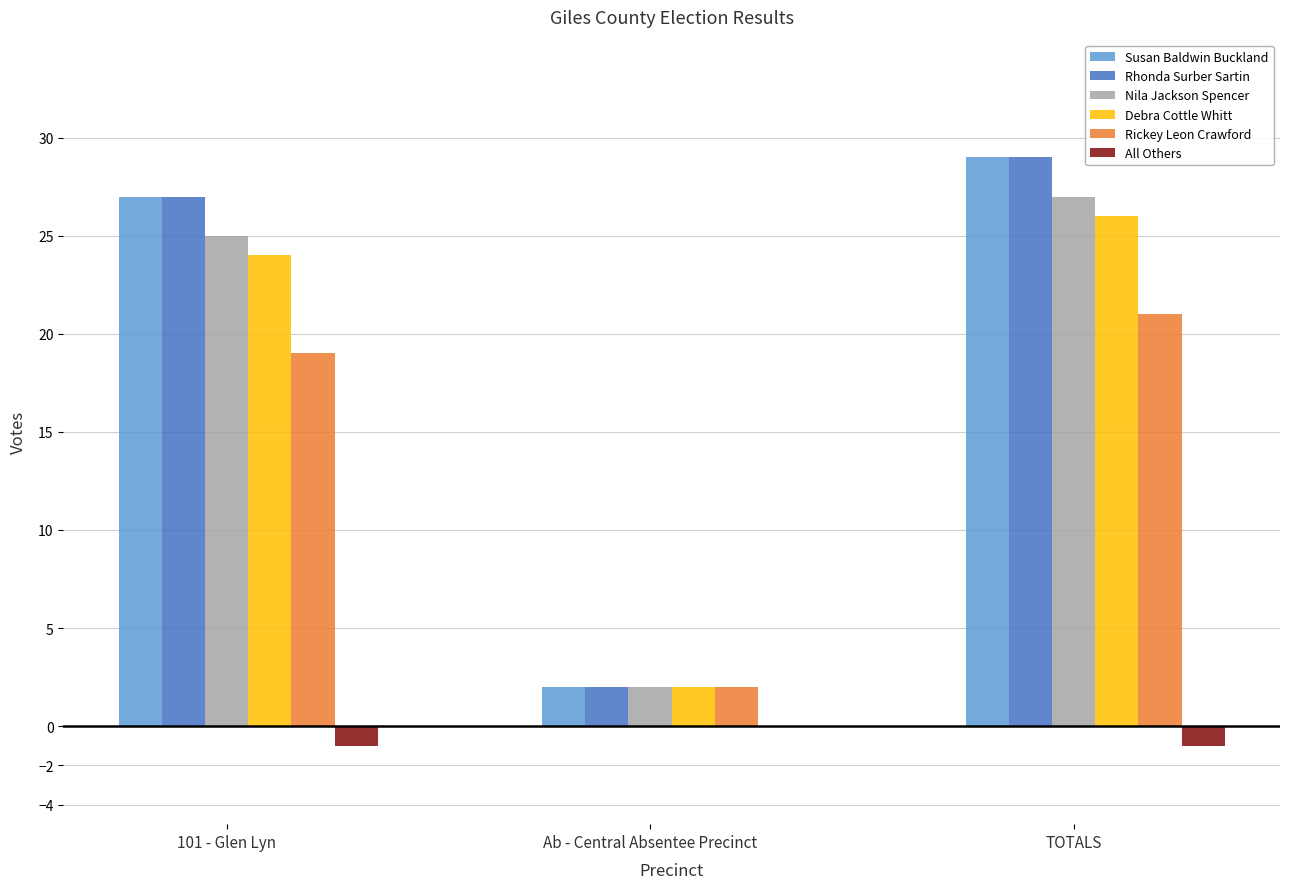

What is the total value across all series at 101 - Glen Lyn?

121